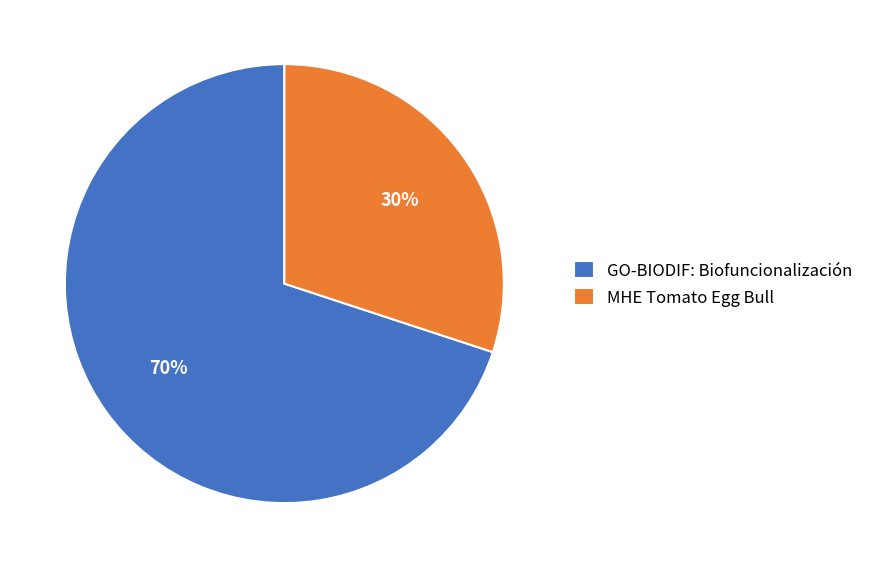

Is it true that GO-BIODIF: Biofuncionalización is 82% of the pie?

False